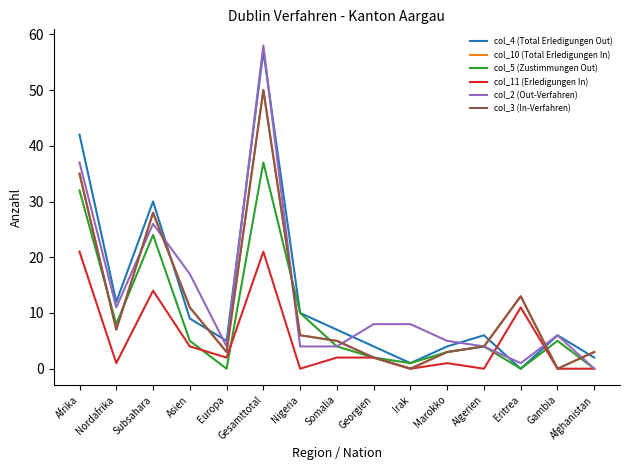

What is the label of the 2nd point from the right?

Gambia